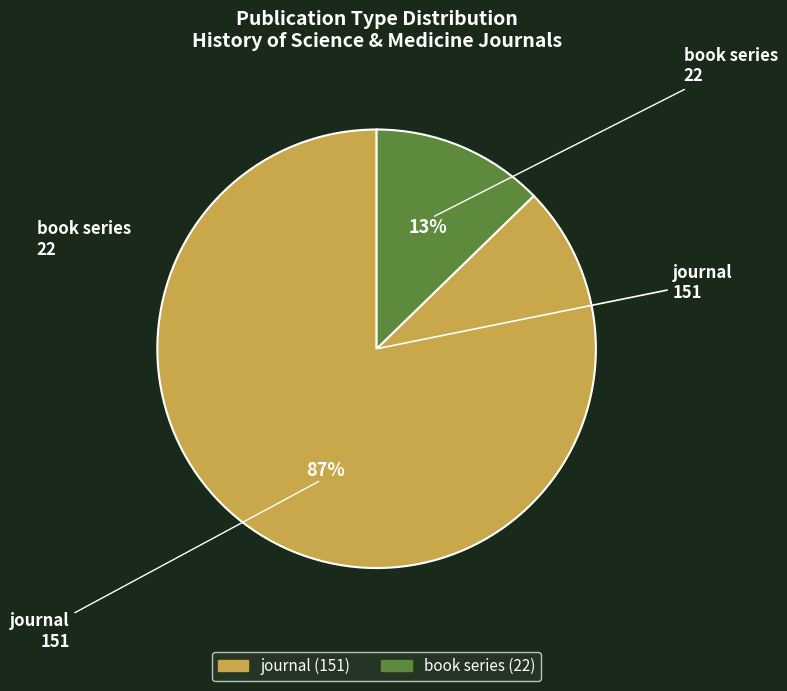

Is there any slice that represents more than half of the pie?

Yes